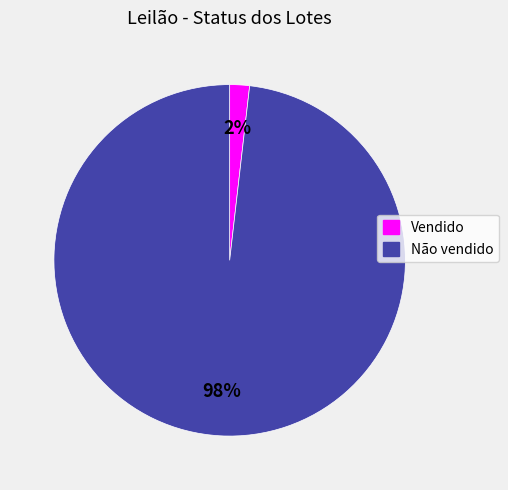

Rank the categories by value from lowest to highest.

Vendido, Não vendido